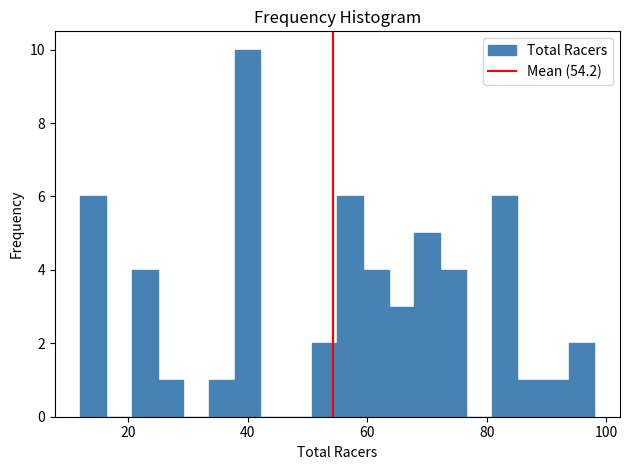

Around what value on the x-axis is the tallest bar? Give the approximate position of its centre, as read against the axis.

40